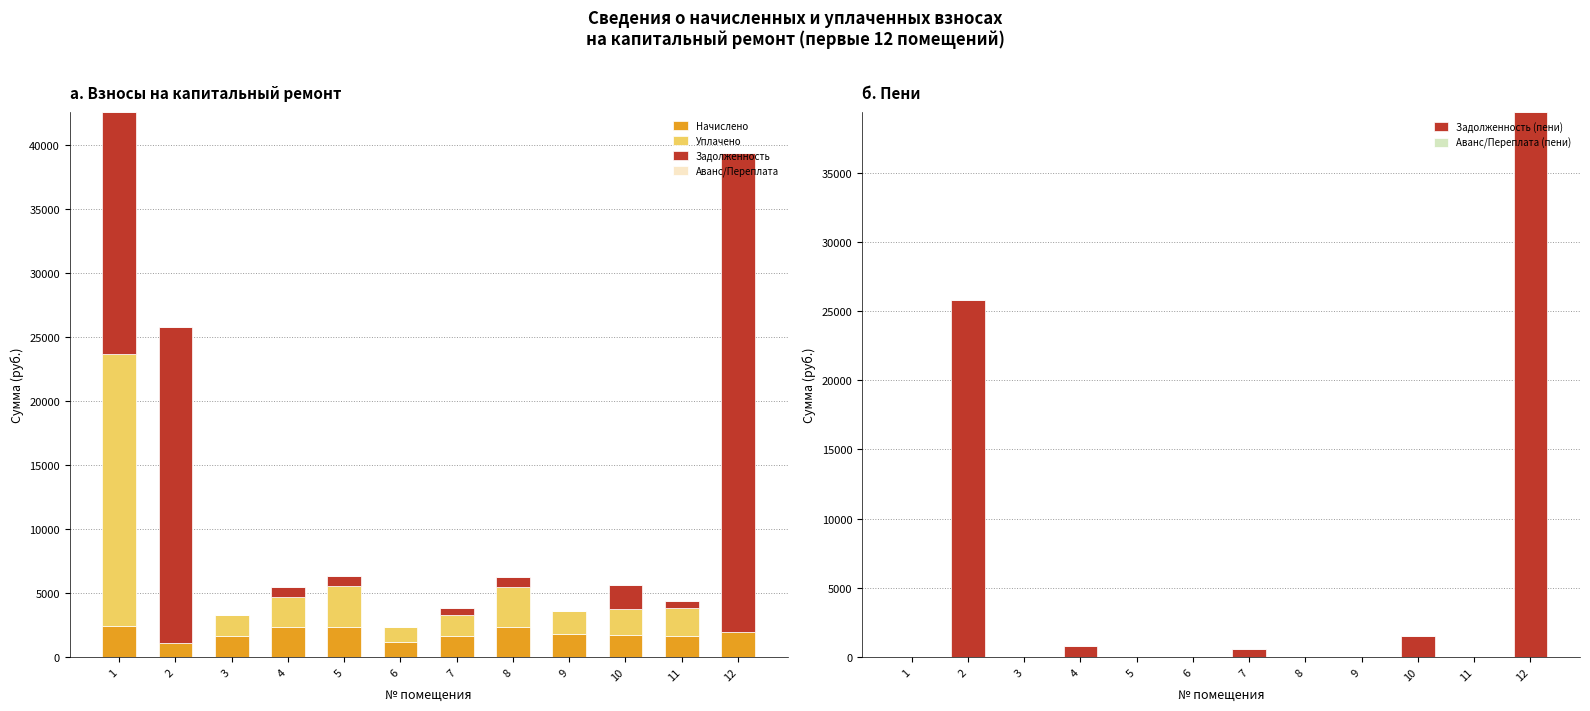

At which category does the chart reach its peak across all series?

12